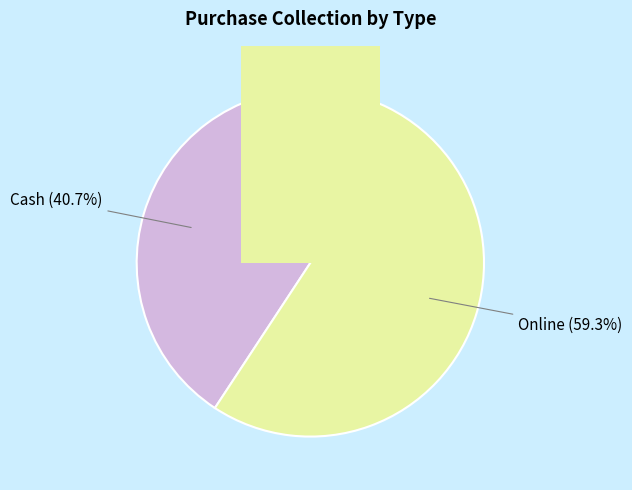

Is it true that Online is 59% of the pie?

True